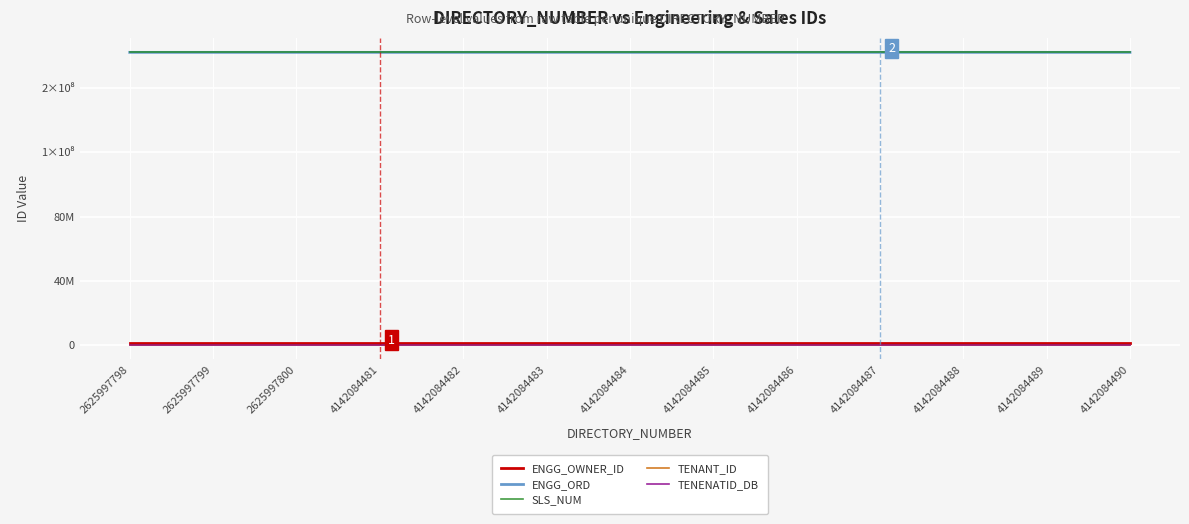

Does the chart have visible grid lines?

Yes